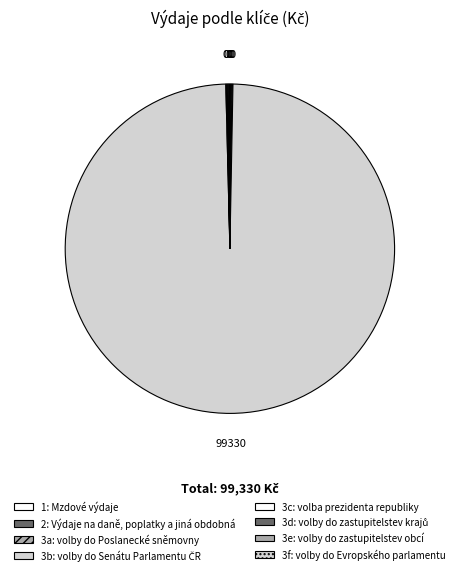

What is the smallest slice in the pie chart?

1